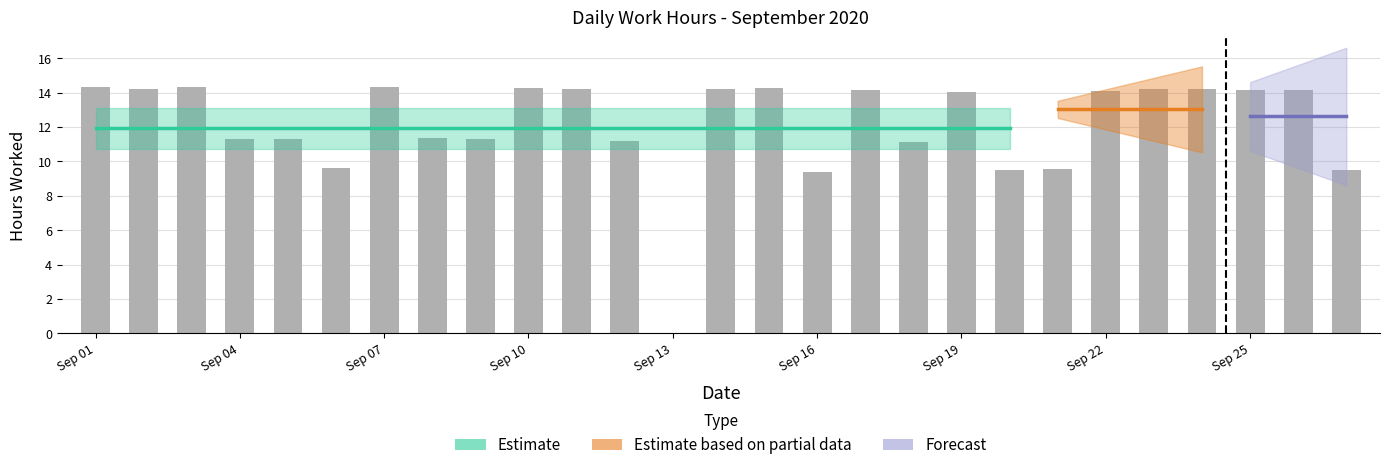

What is the change in value from Sep 07 to Sep 13?

-14.3